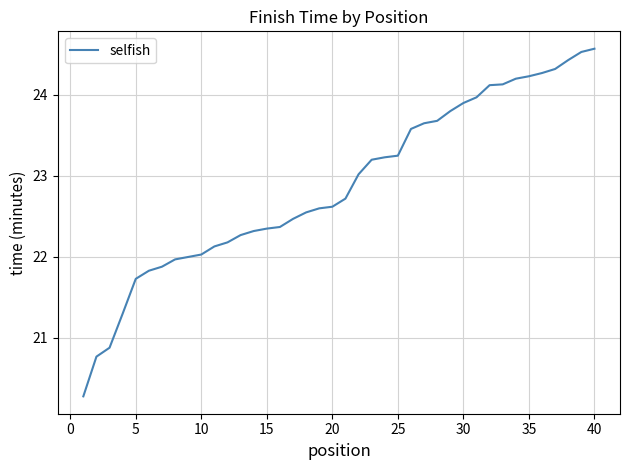

What is the difference between the maximum and minimum values?

4.3